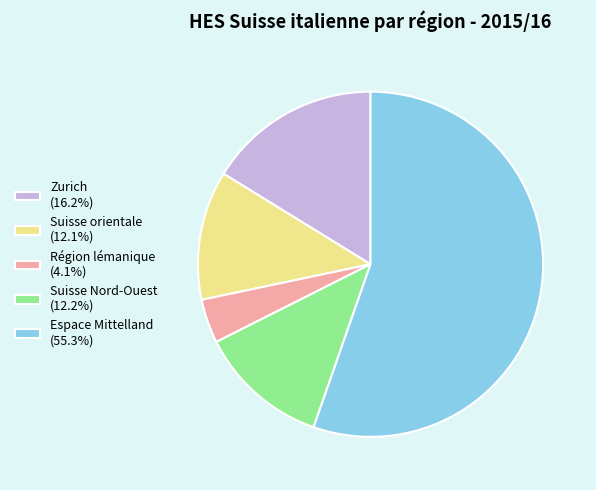

Which has a higher value, Région lémanique or Suisse Nord-Ouest?

Suisse Nord-Ouest